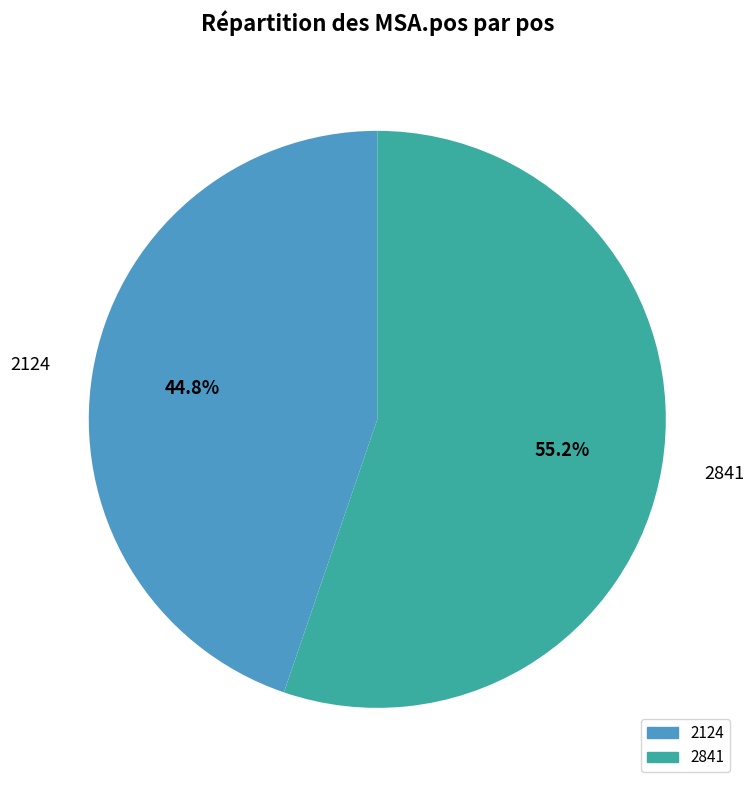

The 2841 slice represents 65% of the pie. True or false?

False